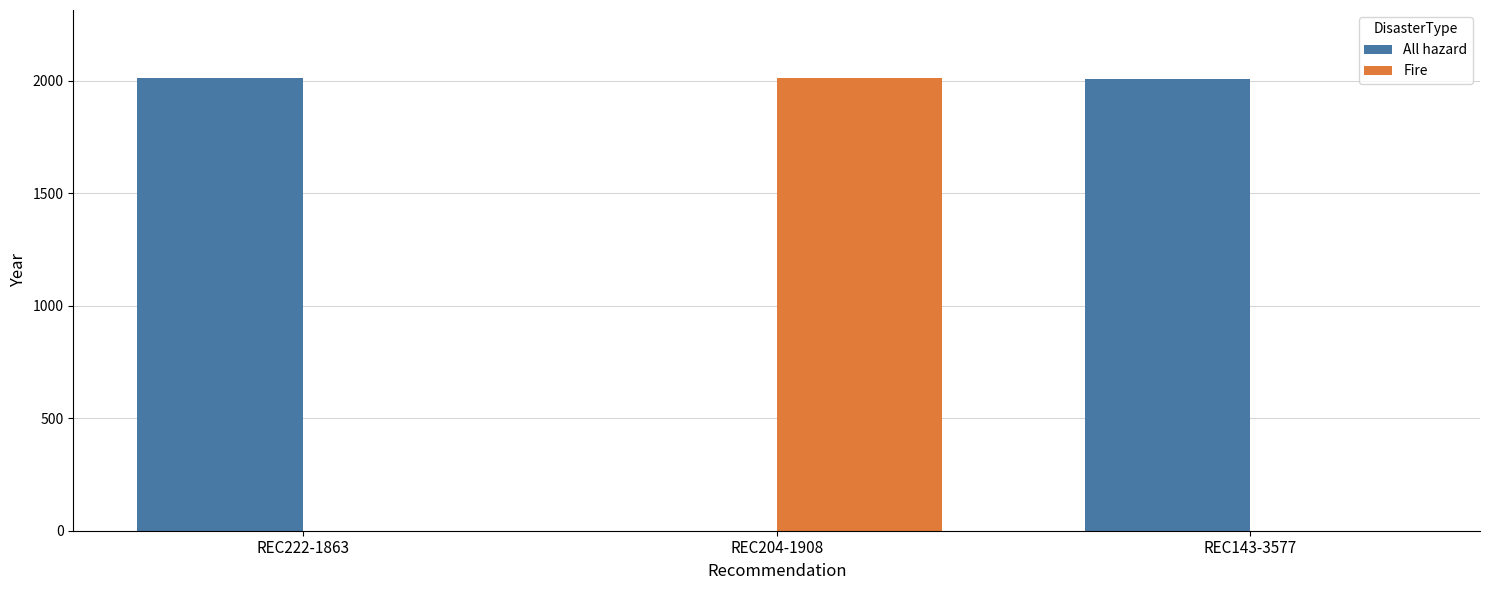

How many groups of bars are there?

3